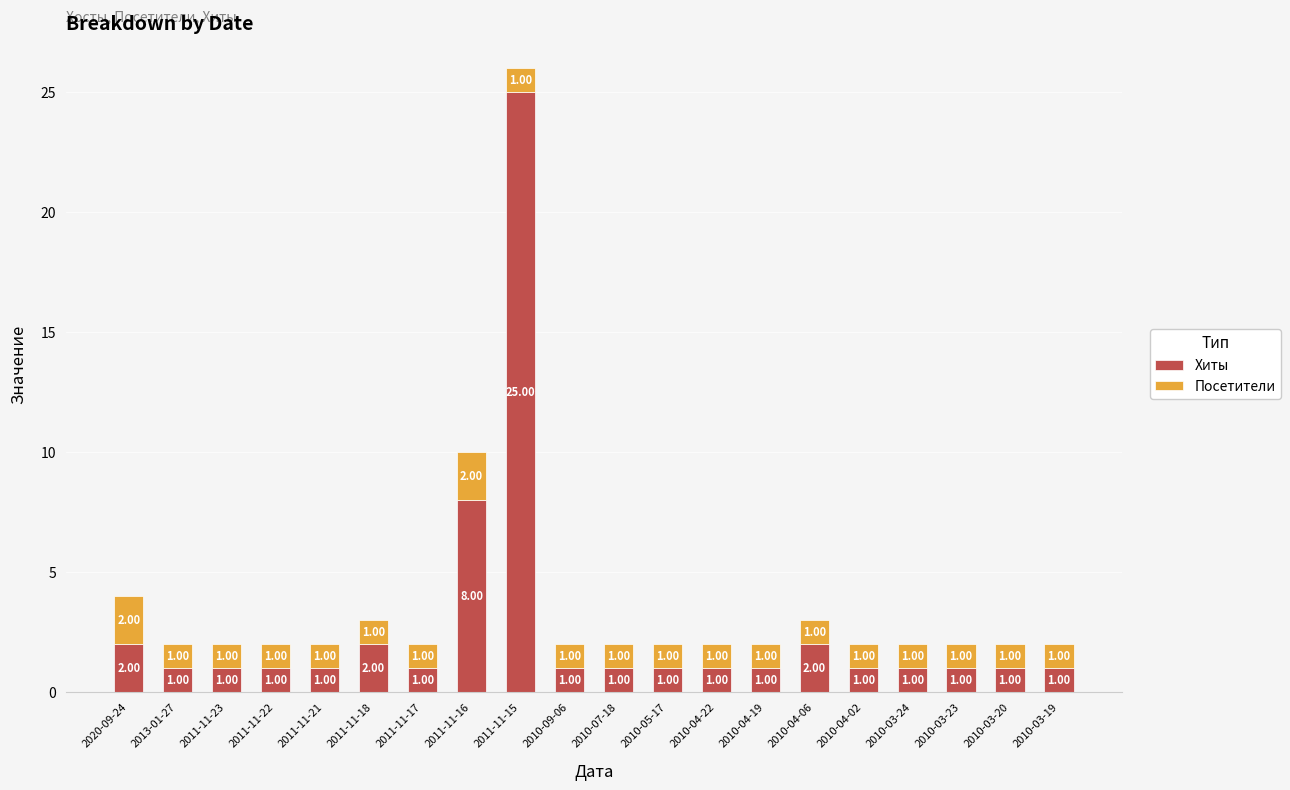

What is the difference between the second highest and second lowest values in the Хиты series?

7